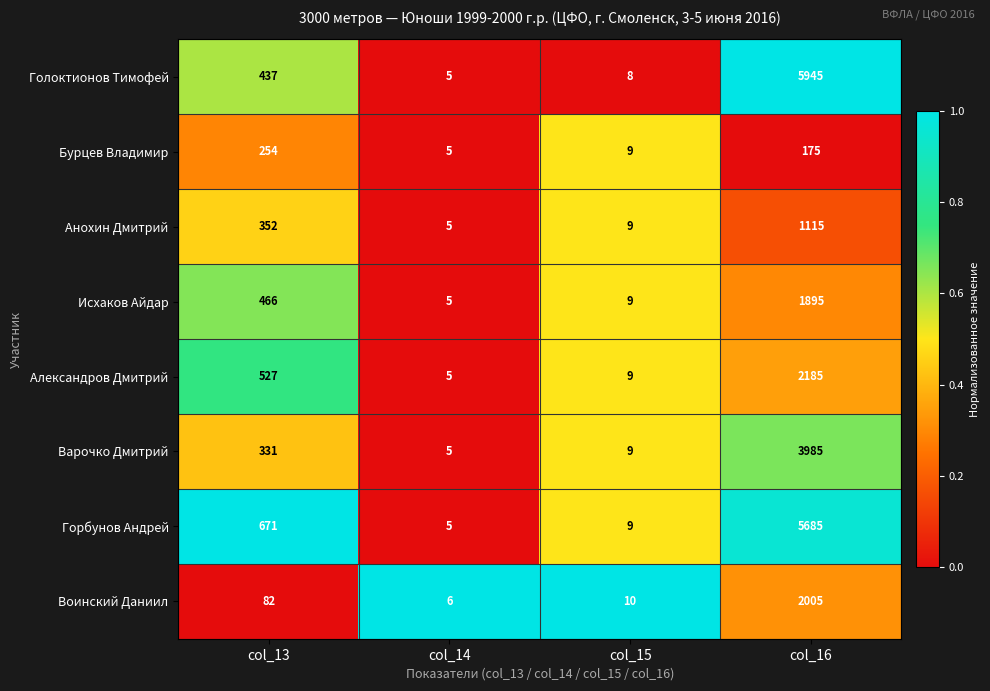

Which series has the largest total across all categories?

Голоктионов Тимофей